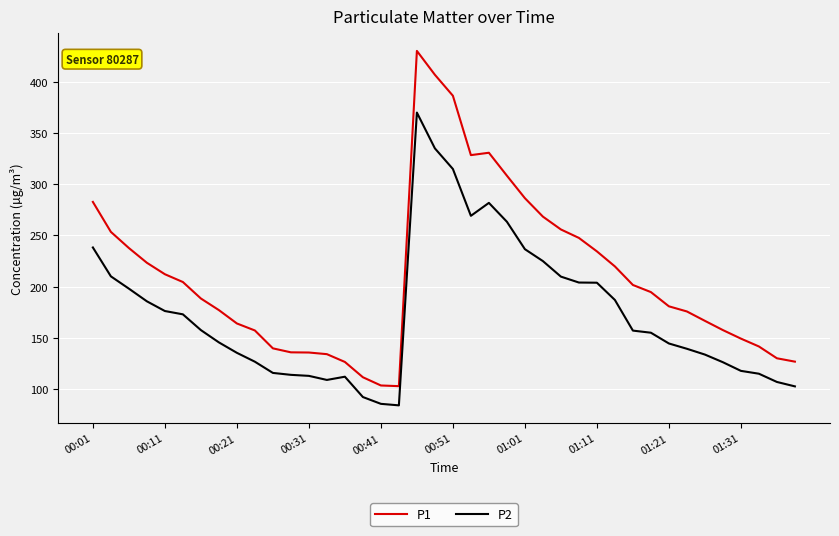

At how many categories does at least one series exceed 132?

34